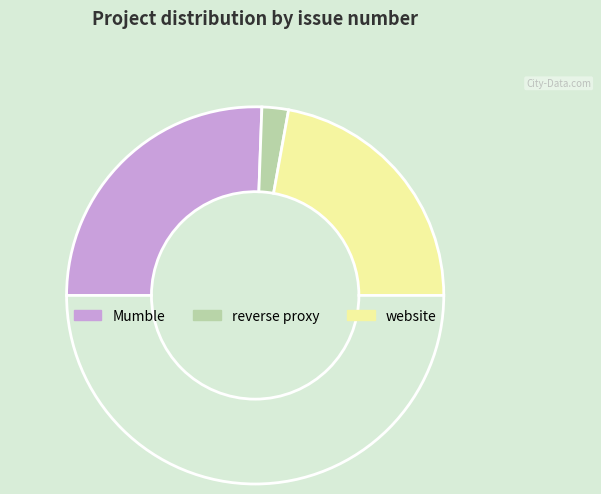

Count the number of slices in the pie.

4